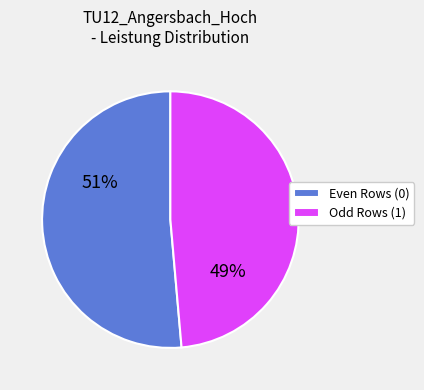

To the nearest percent, what is the average slice percentage?

50%